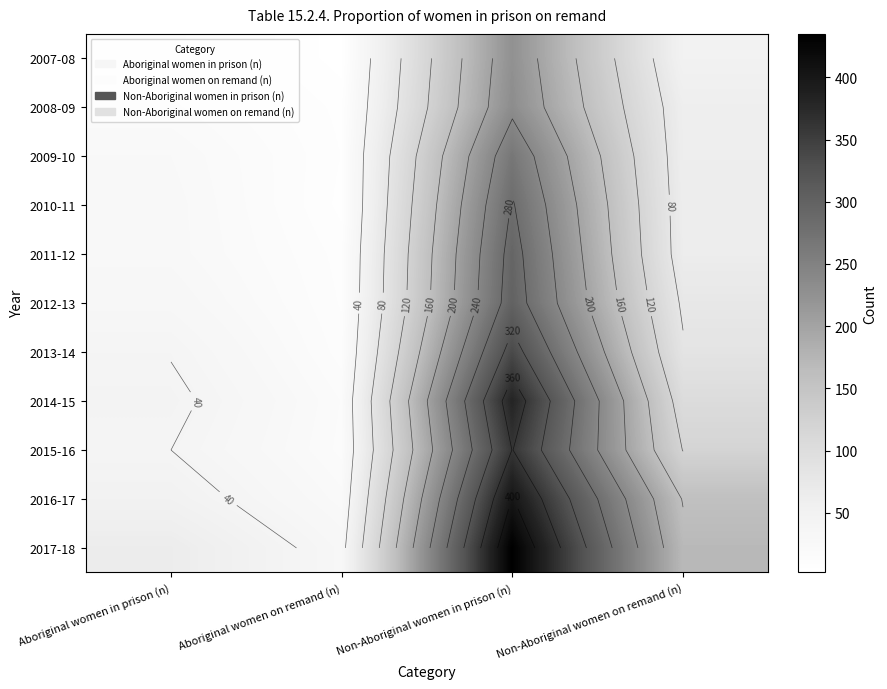

Count the number of categories in the chart.

4